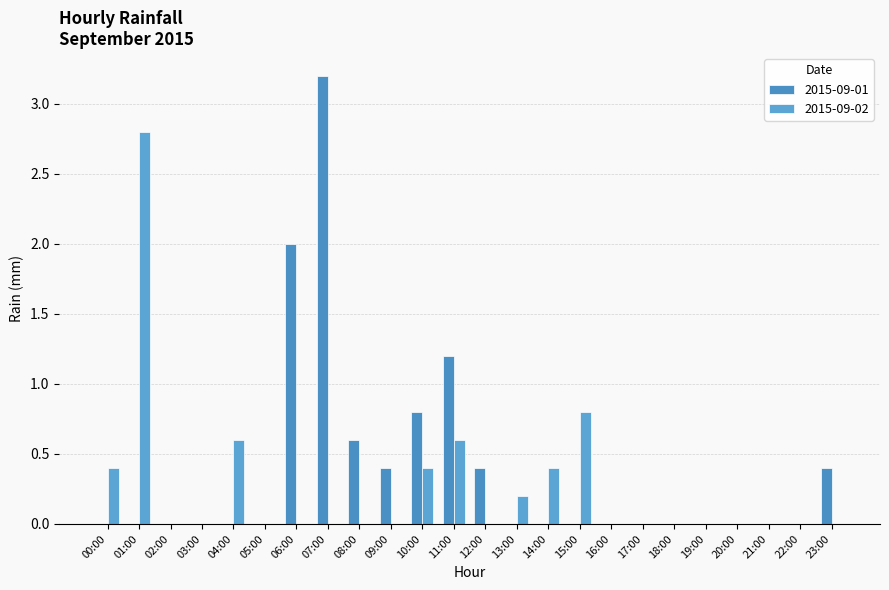

True or false: 2015-09-01 has a value of 0.0 at 16:00.

True